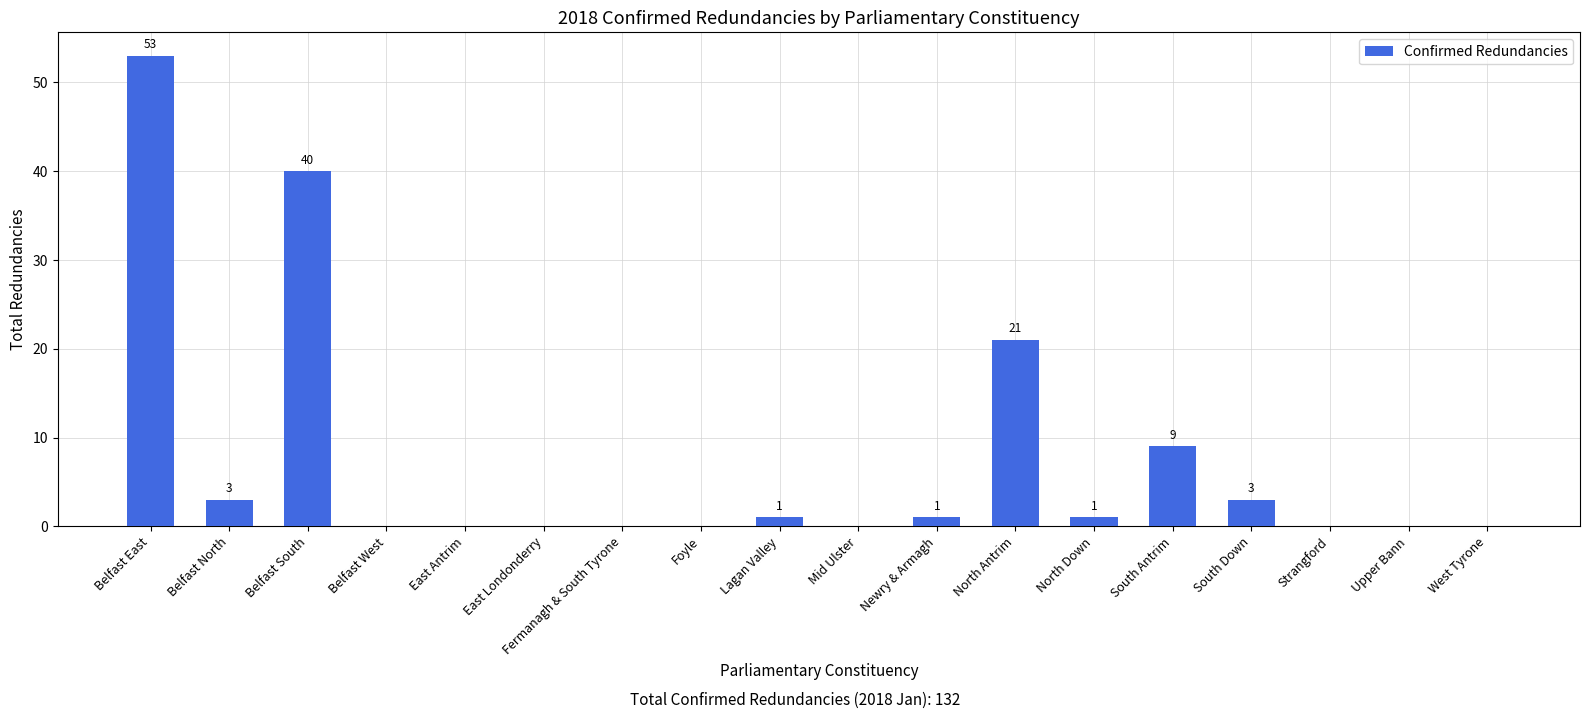

True or false: the data shows 12 at South Antrim.

False